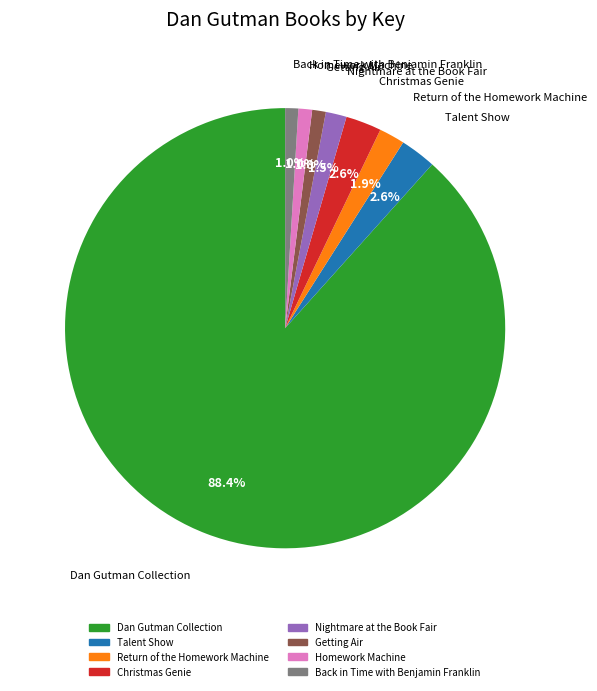

How many slices are in this pie chart?

8